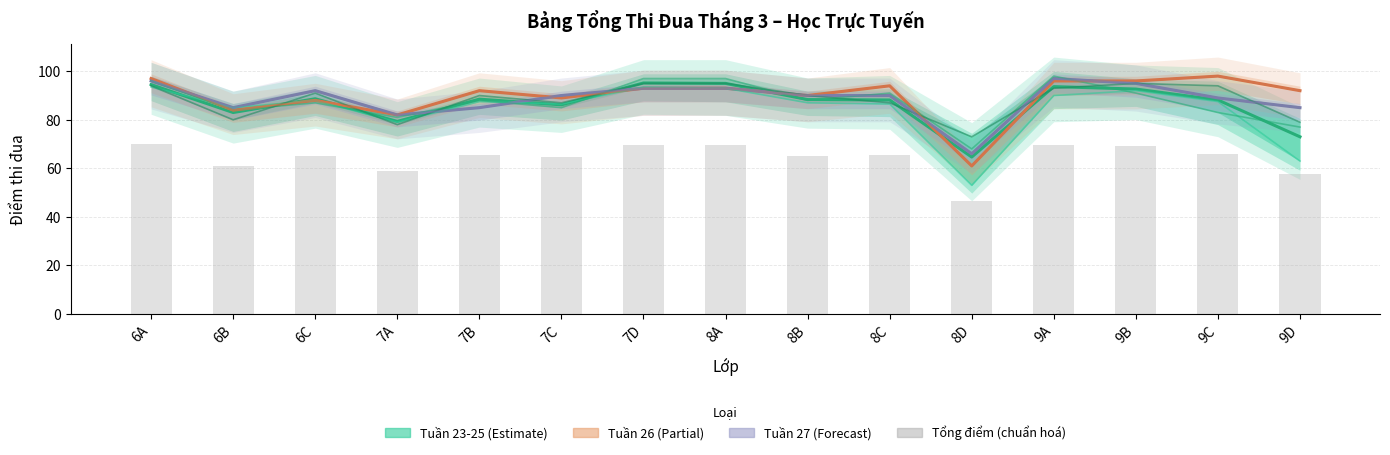

At 7D, list the series in order from largest to smallest.

Tuần 24, Tuần 25, Tuần 23, Tuần 26, Tuần 27, Tổng điểm (chuẩn hoá)